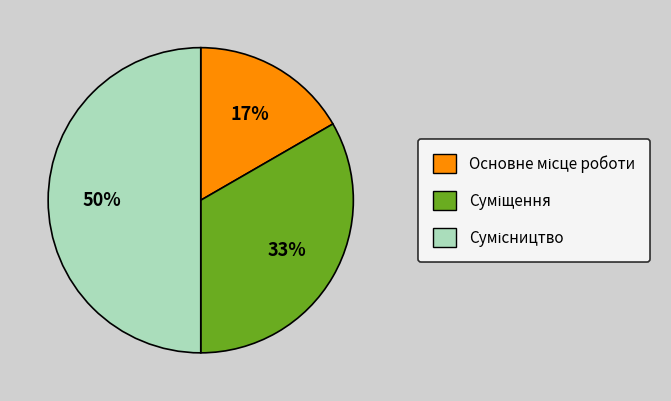

To the nearest percent, what is the average slice percentage?

33%